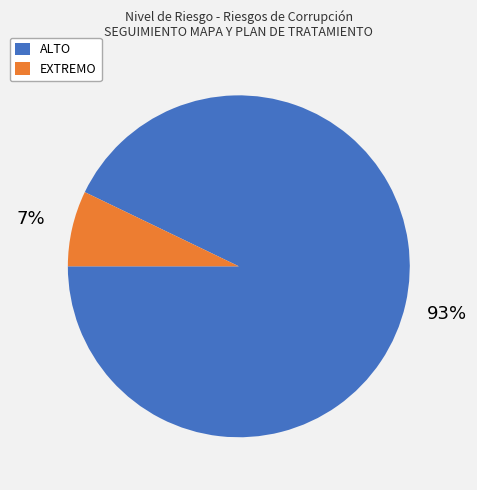

Combined, do EXTREMO and ALTO account for over 50%?

Yes